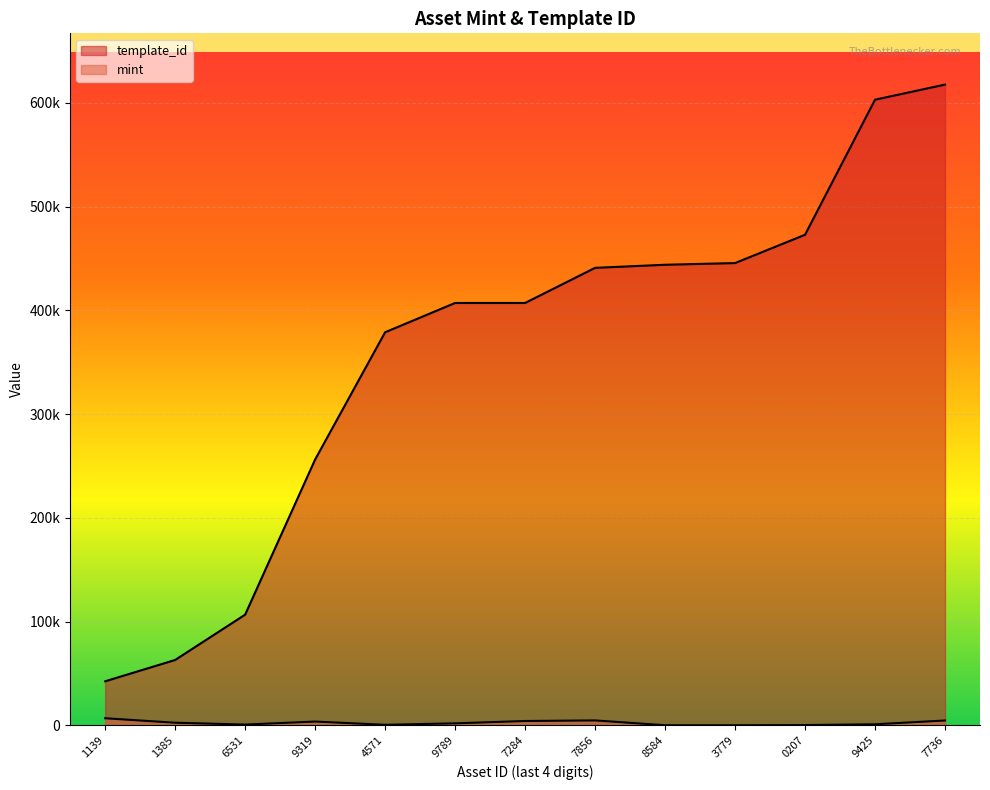

What are all the series names shown in the legend?

mint, template_id